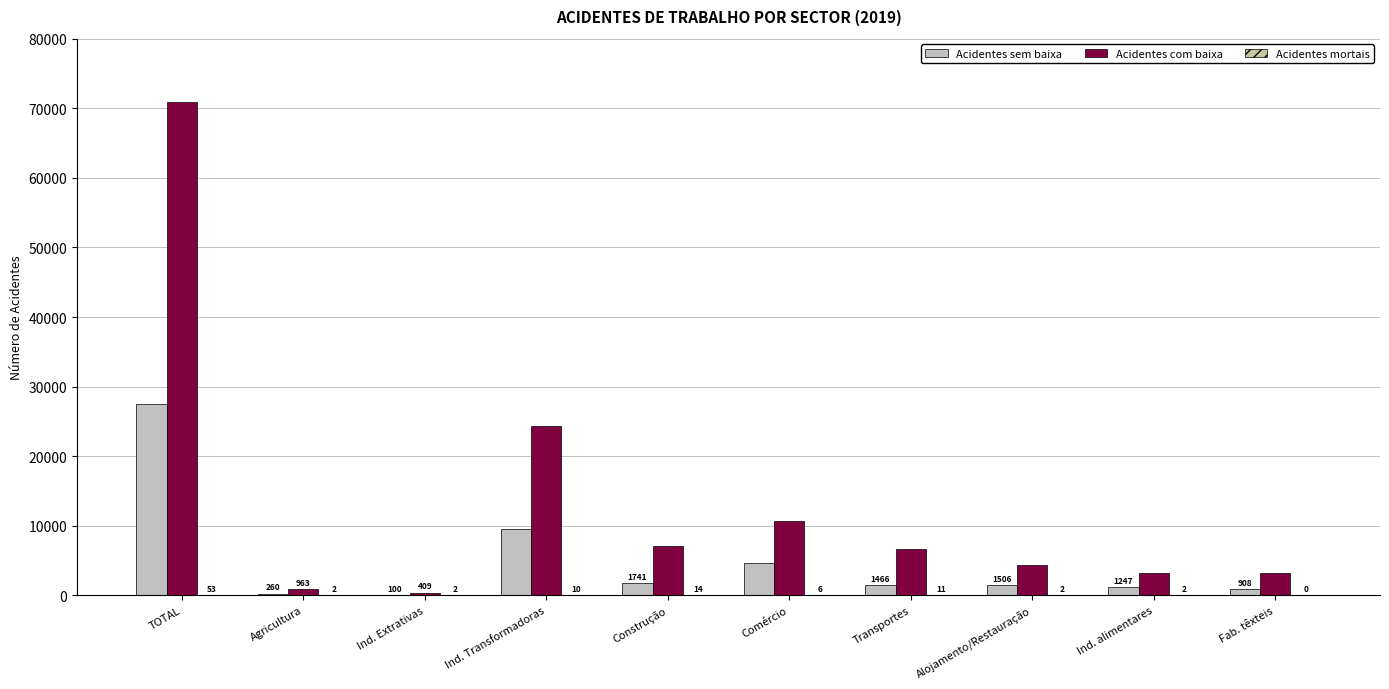

What is the highest value of the Acidentes sem baixa series?

27549